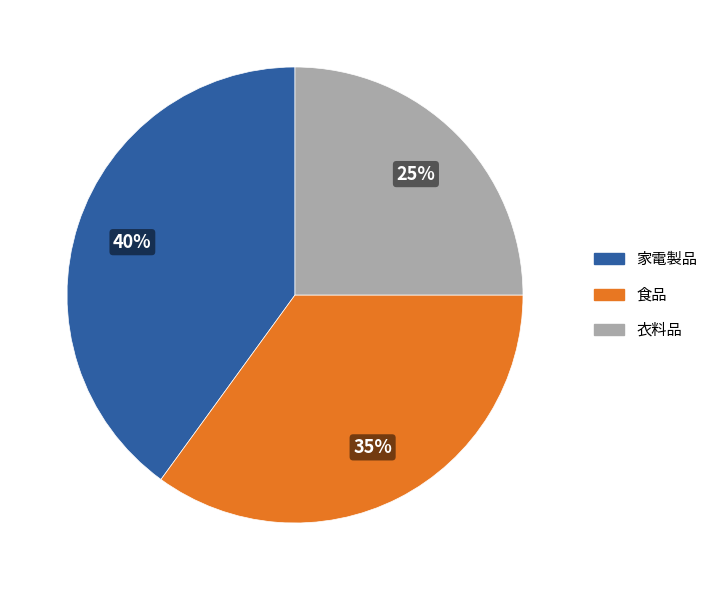

Is it true that 食品 is 35% of the pie?

True